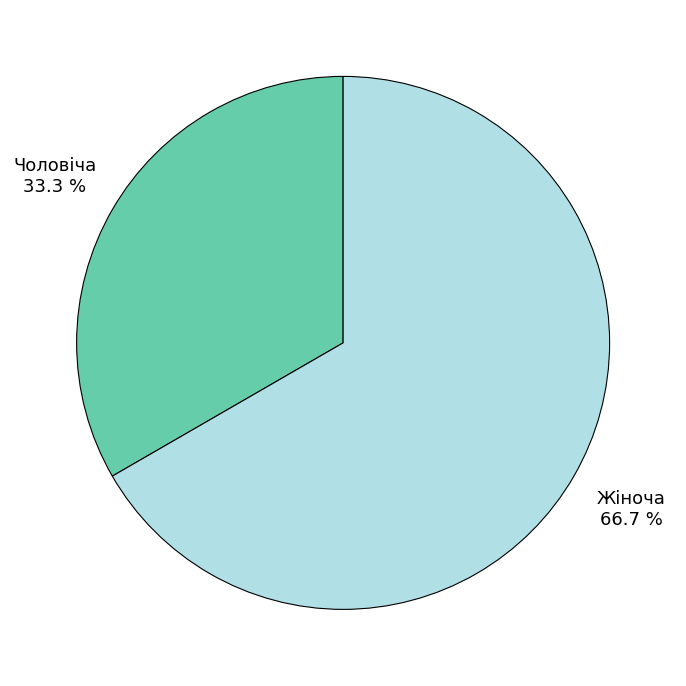

Is it true that Чоловіча is 33% of the pie?

True